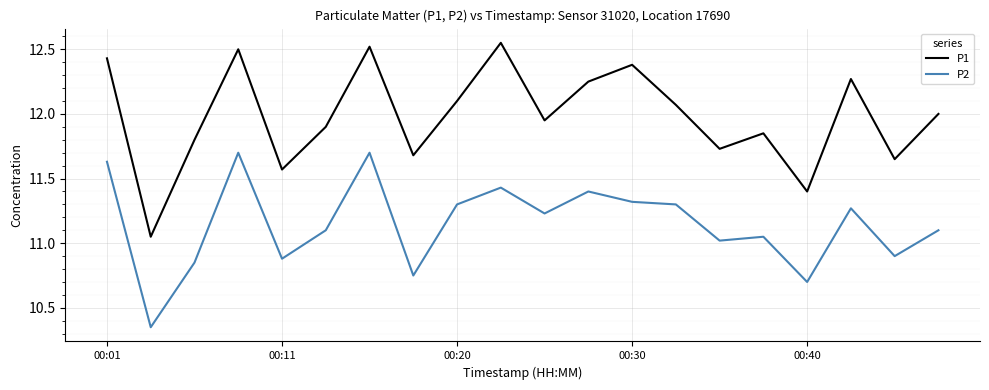

What are all the series names shown in the legend?

P1, P2